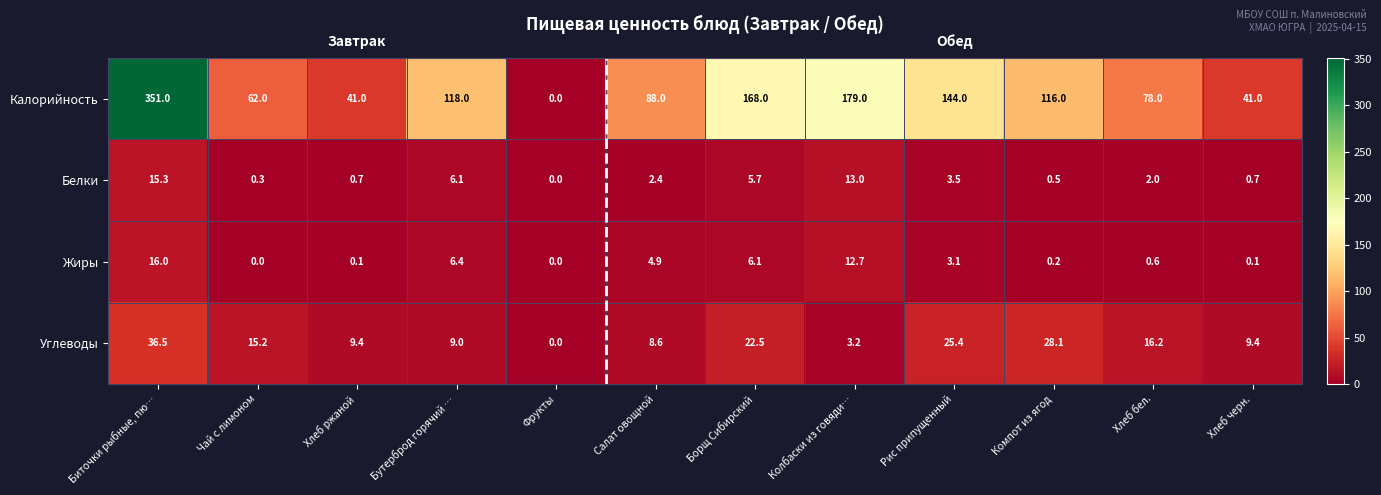

What is the average value of the Углеводы series?

15.3